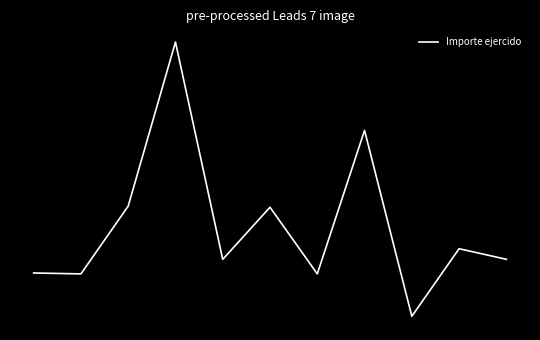

Does the chart have visible grid lines?

No